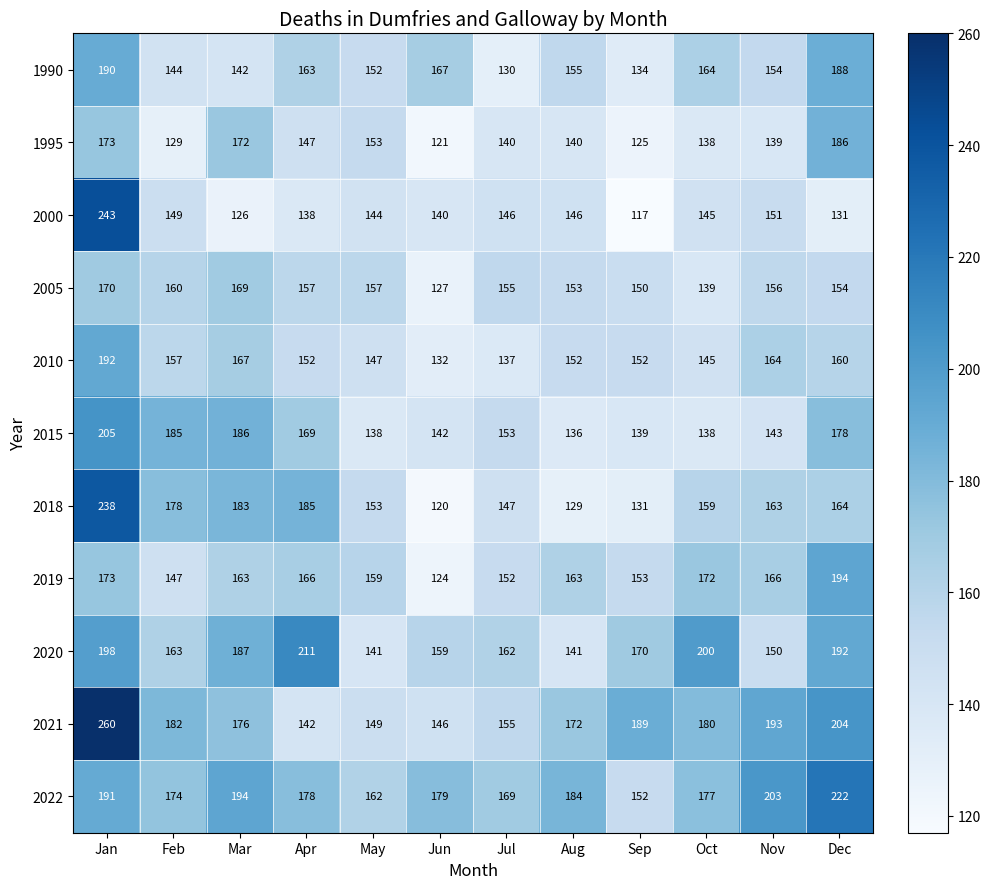

Count the number of data series in this chart.

11